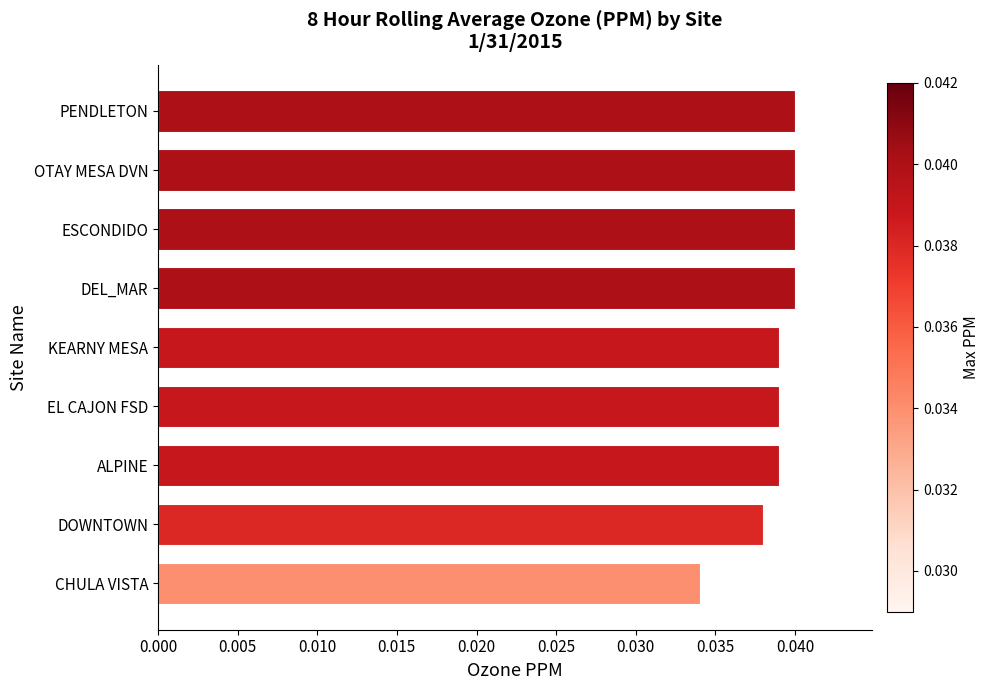

True or false: the data shows 0.1 at KEARNY MESA.

False